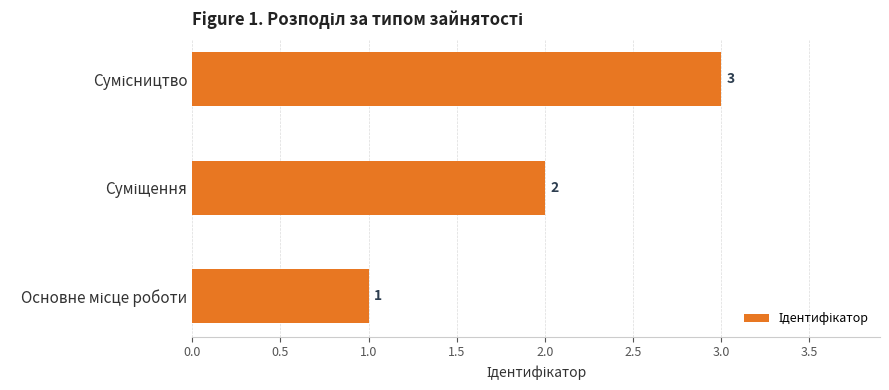

What is the greatest value displayed?

3